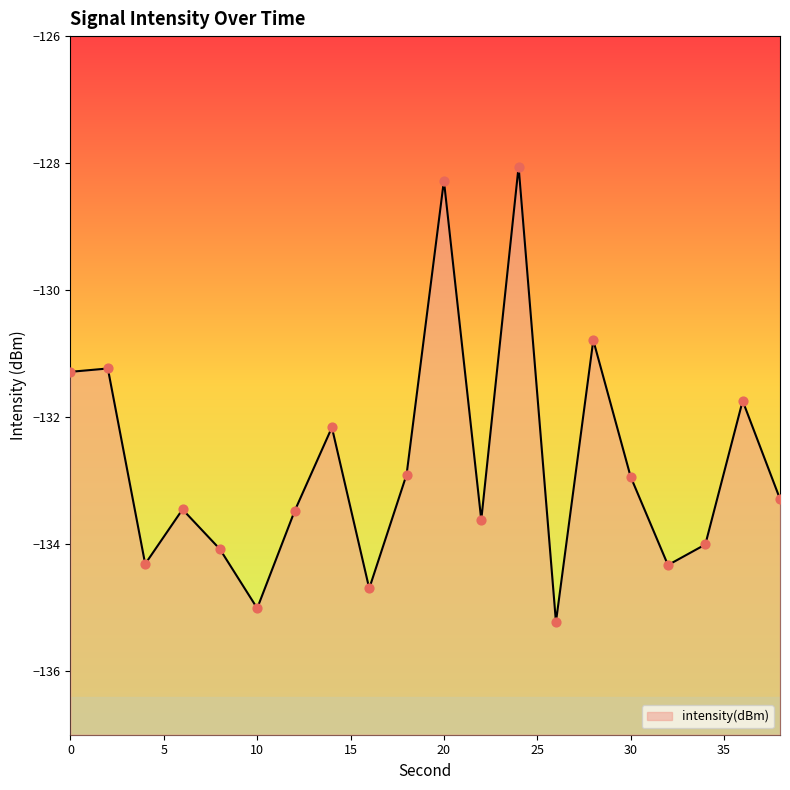

Between 4 and 26, which is larger?

4